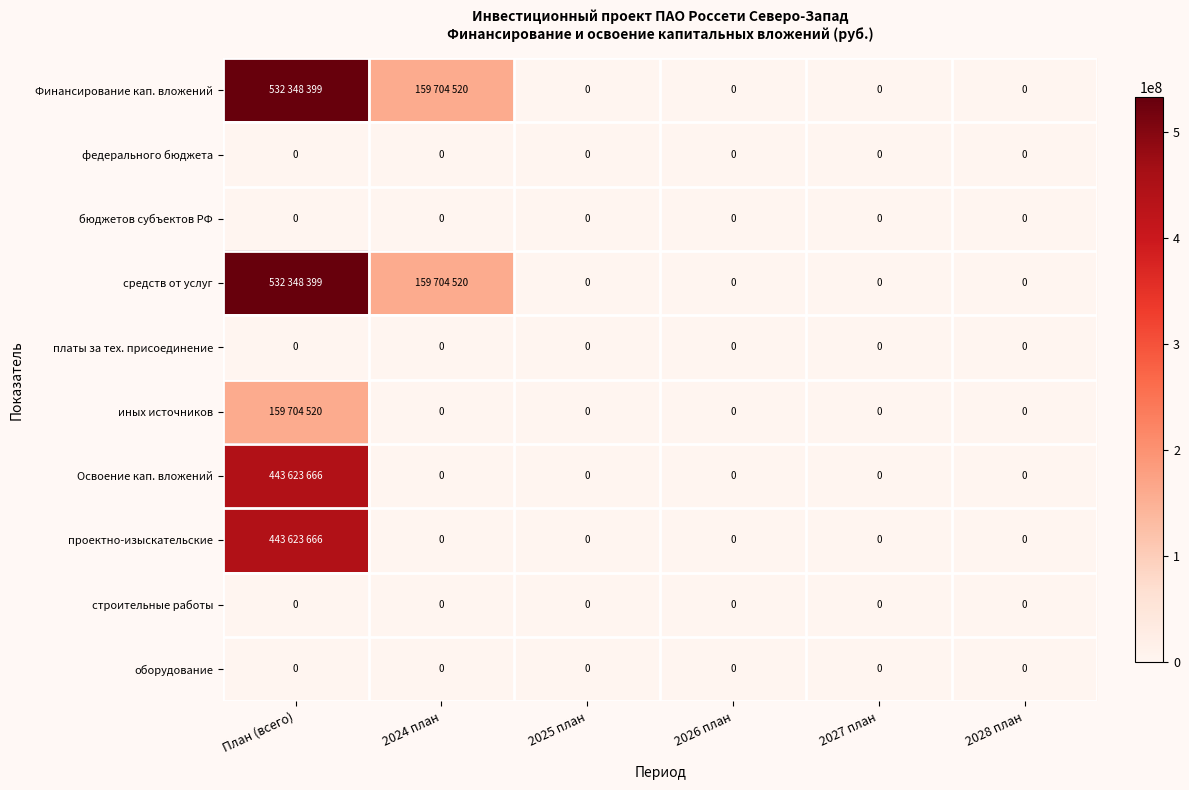

Is it true that строительные работы equals 0 at План (всего)?

True